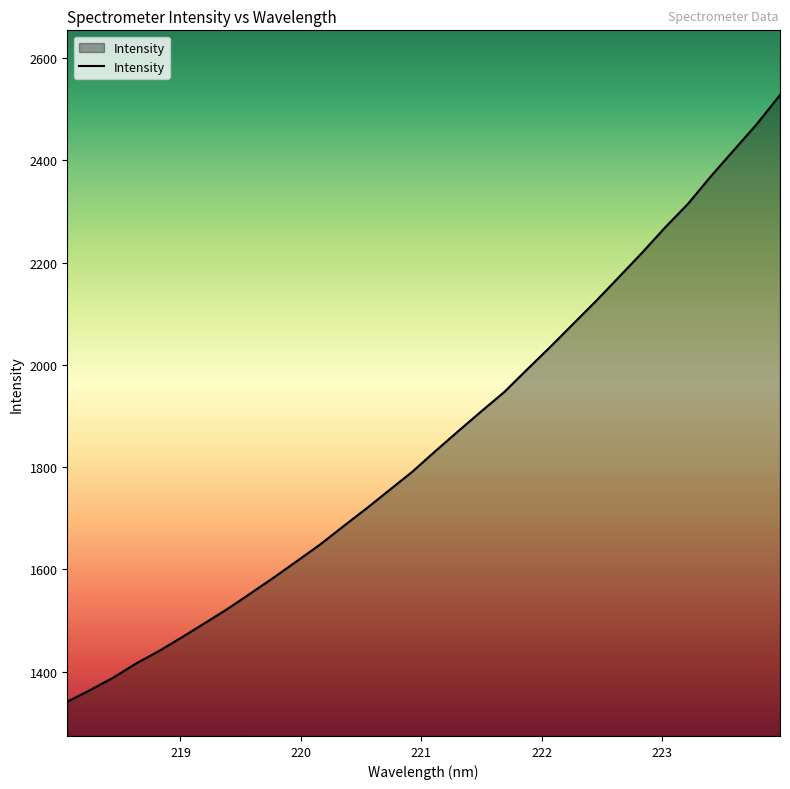

What is the smallest value displayed?

1341.2